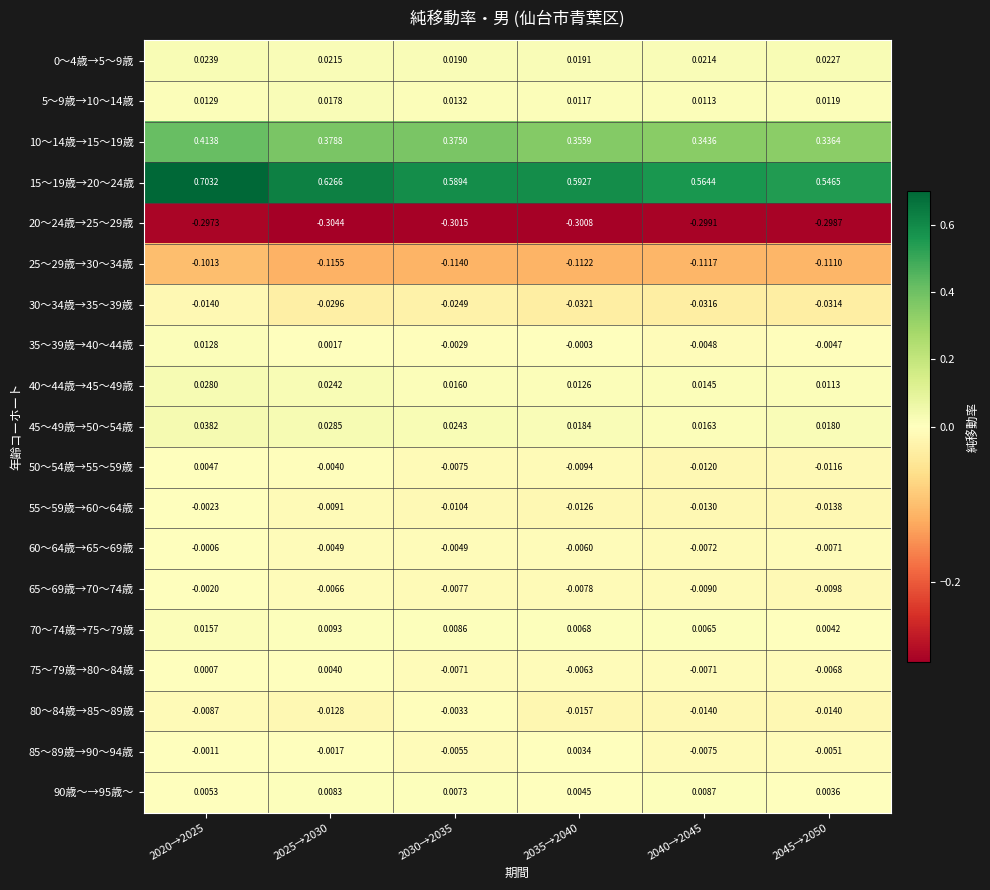

How many values in the 35～39歳→40～44歳 series are below 0?

4